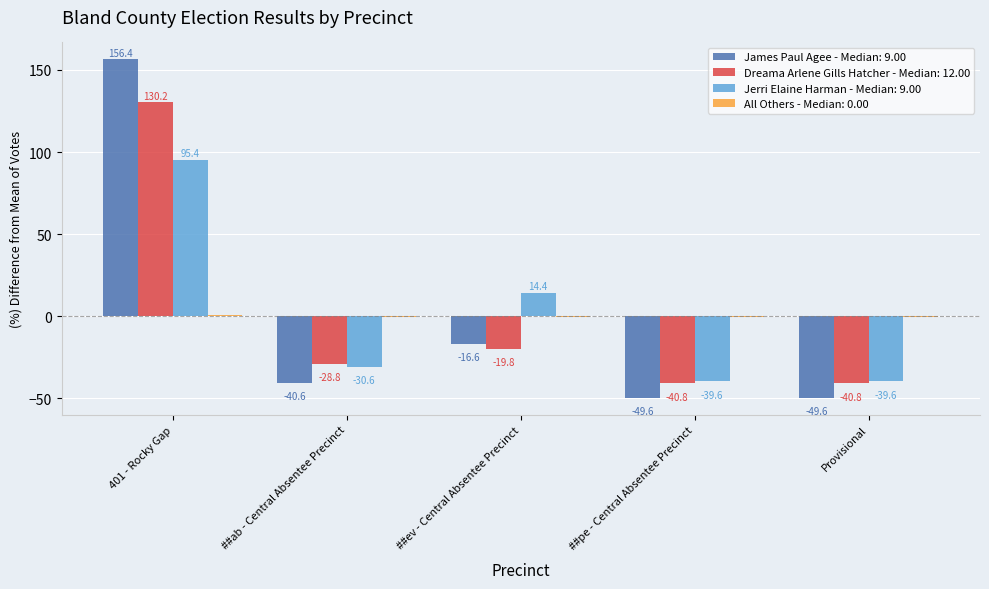

How many values in the Dreama Arlene Gills Hatcher - Median: 12.00 series exceed -28?

2